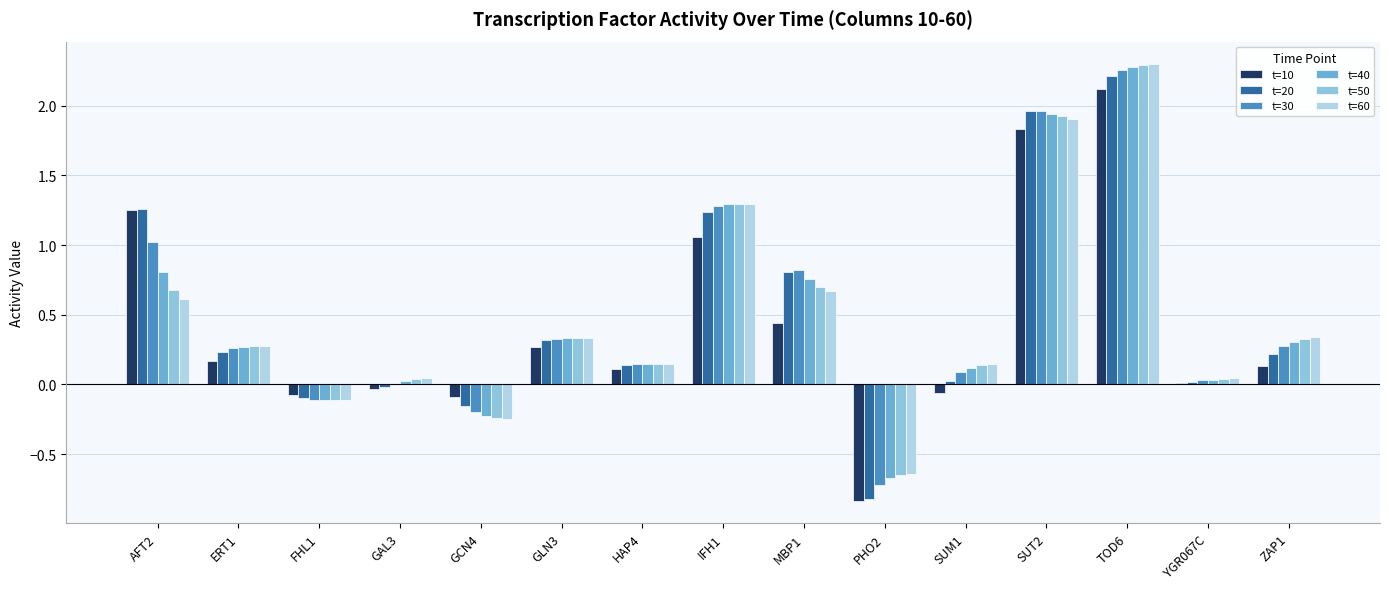

Which has a higher value, PHO2 or YGR067C?

YGR067C